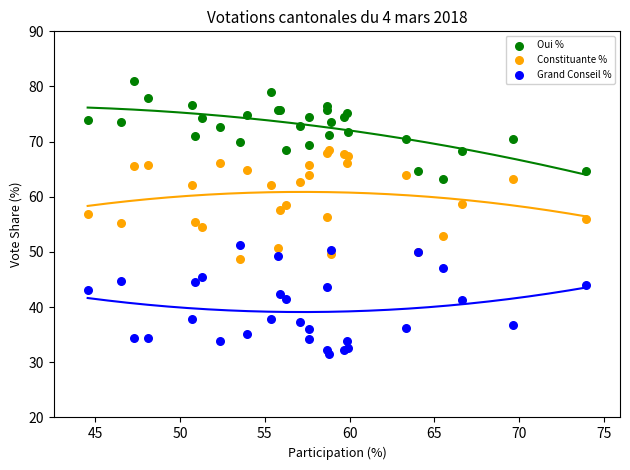

Which series contains the highest Y value?

Oui %